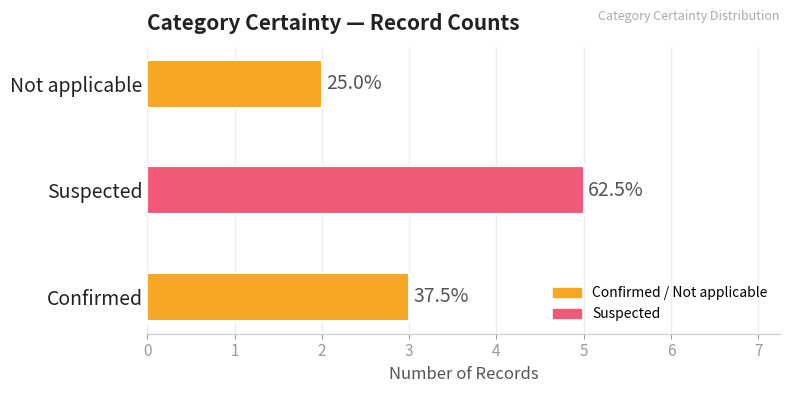

What is the difference between the maximum and minimum values?

3